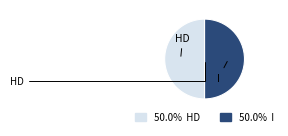

How many segments does this pie chart have?

2